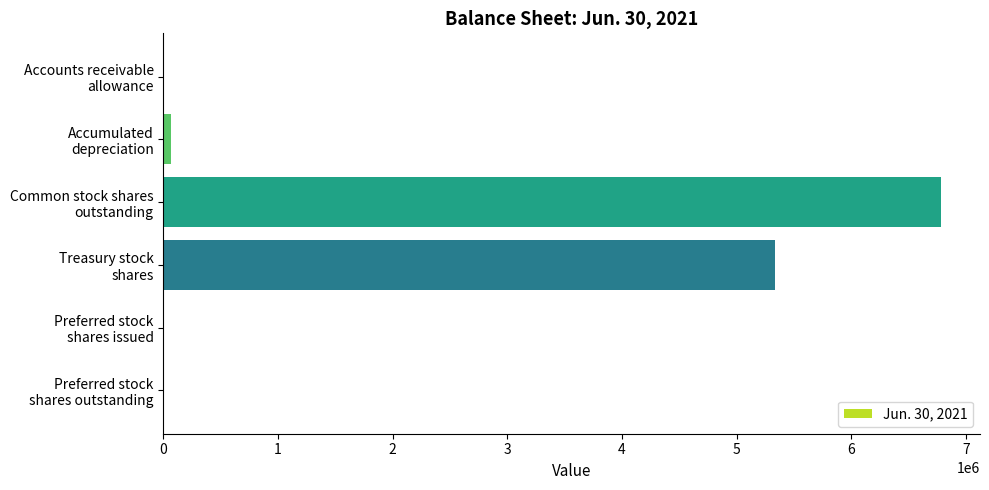

Are the bars grouped side by side (vs. stacked)?

No